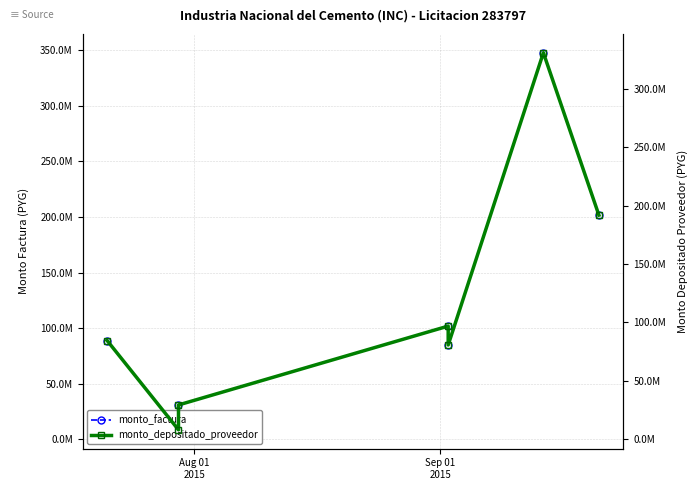

Is this an area chart (filled region under the line)?

No